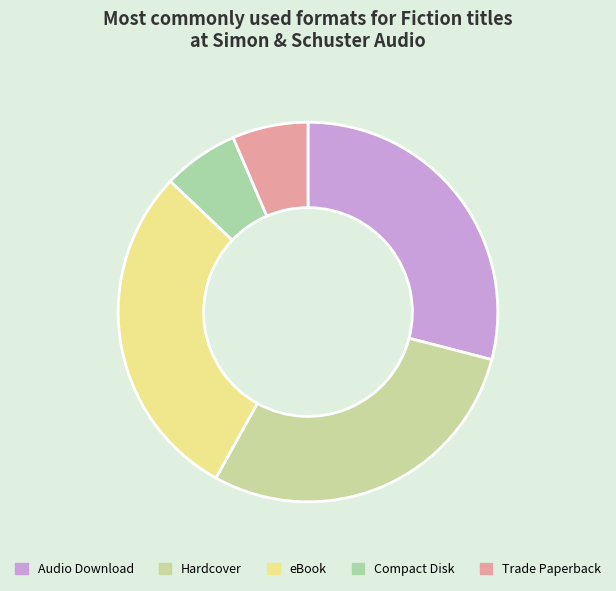

To the nearest percent, what percentage of the pie is Audio Download?

29%